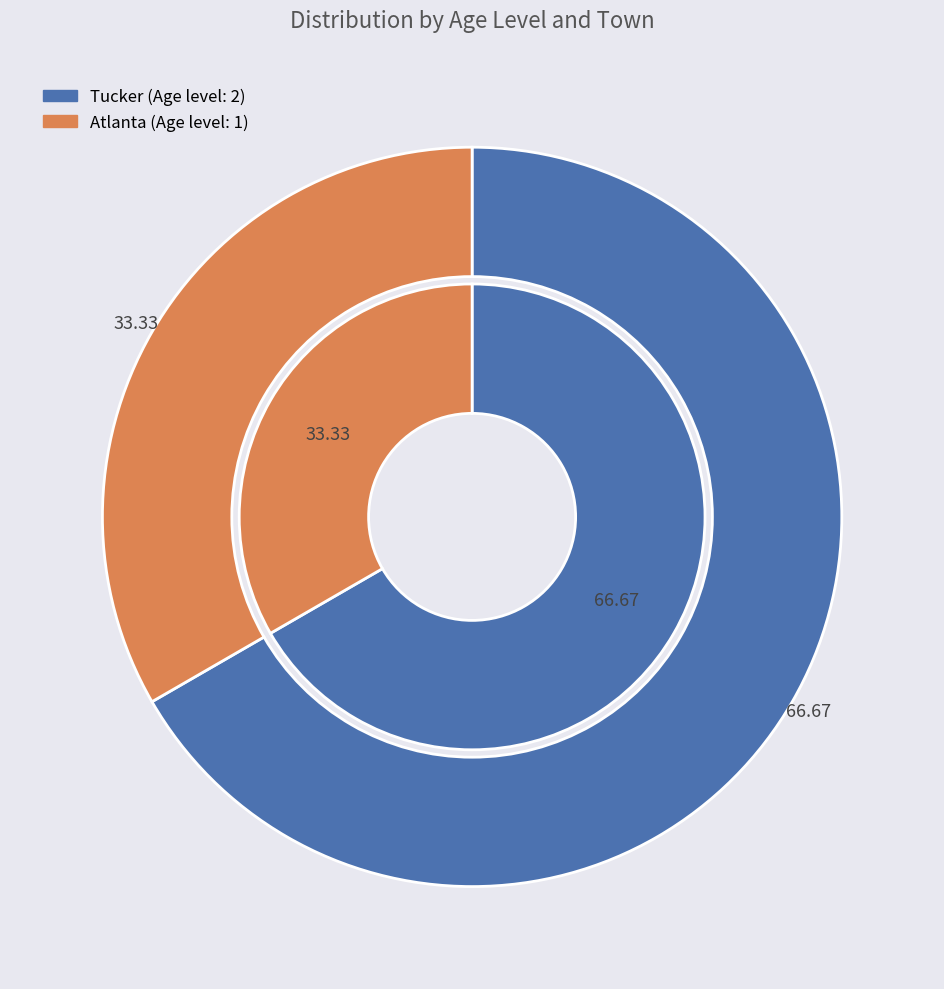

How many segments does this pie chart have?

2